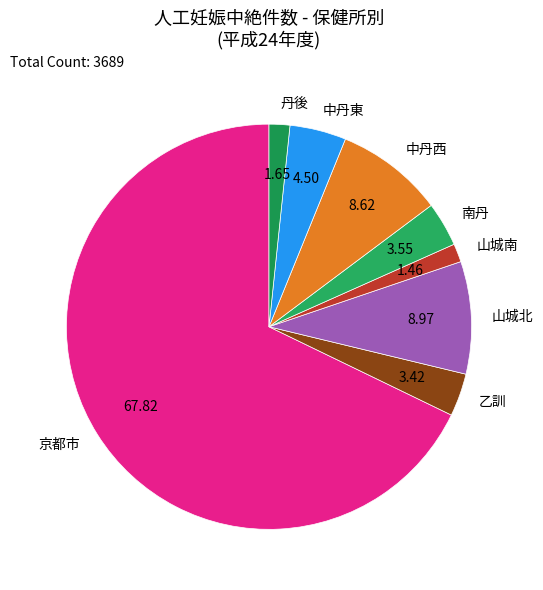

Between 中丹東 and 山城南, which is larger?

中丹東